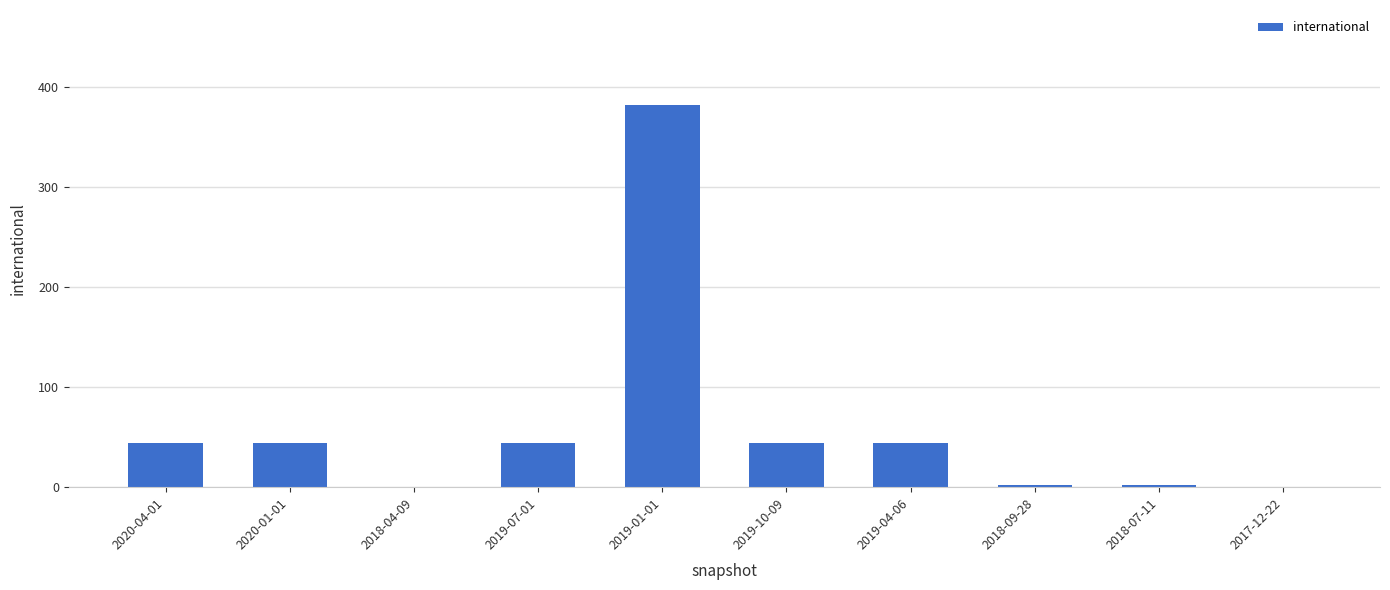

Which category has the highest value across all series?

2019-01-01